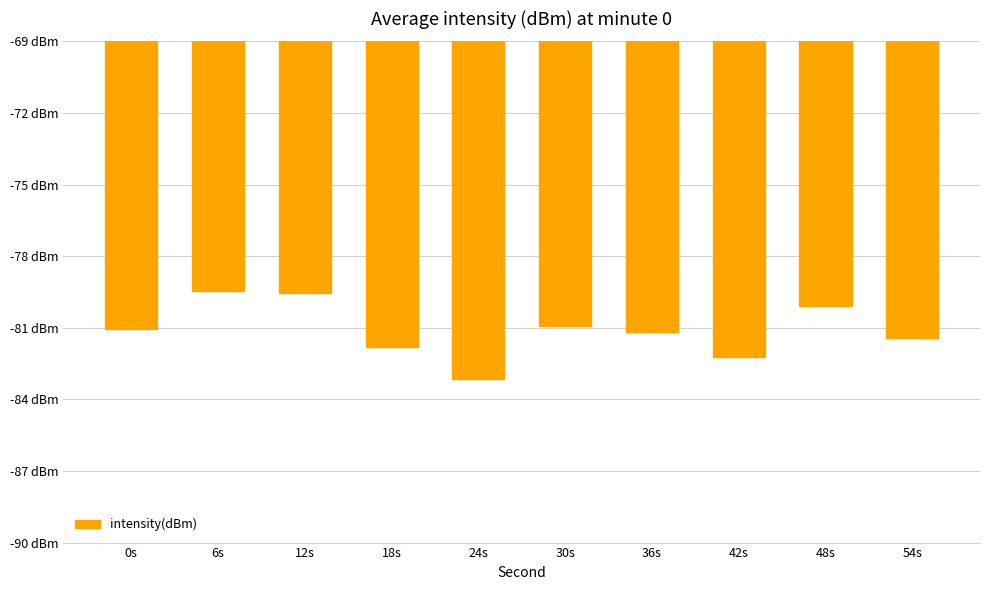

What is the label of the 1st bar from the left?

0s